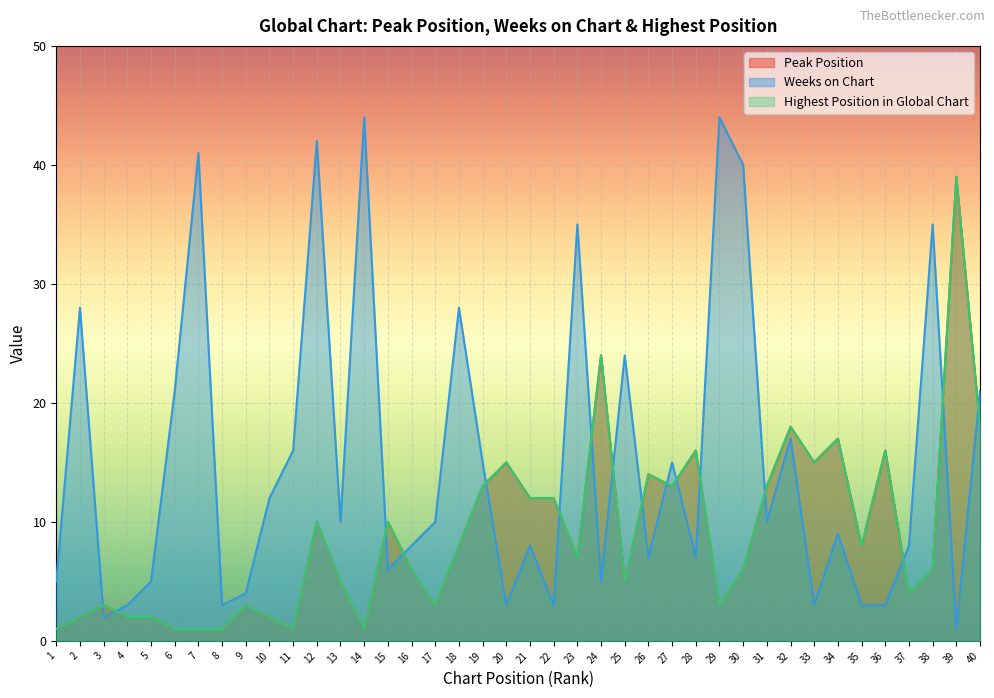

Read the Peak Position value at 38.

6